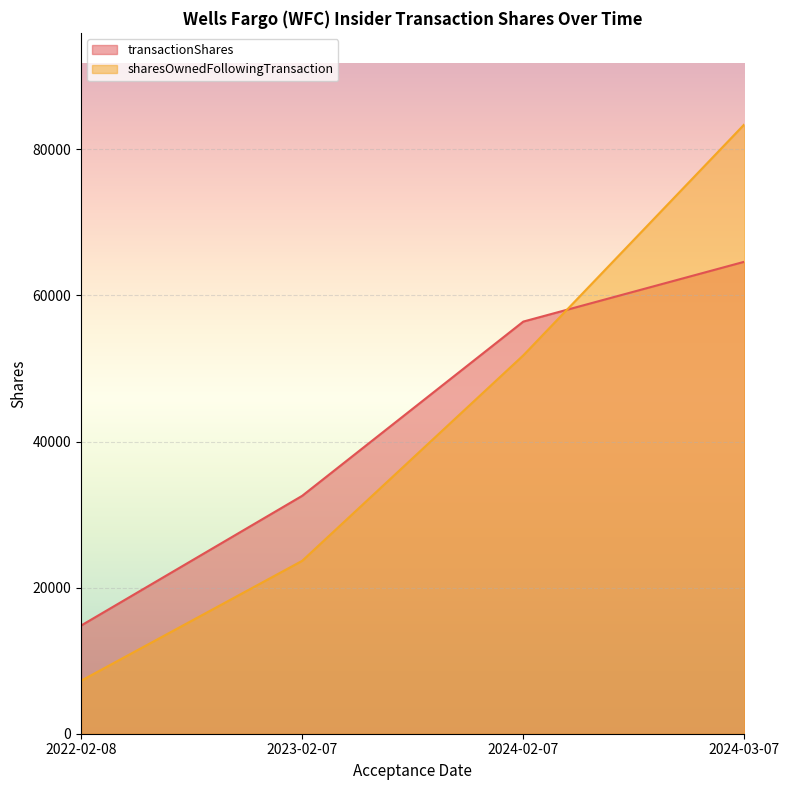

List the labels in order of sharesOwnedFollowingTransaction value, largest first.

2024-03-07, 2024-02-07, 2023-02-07, 2022-02-08